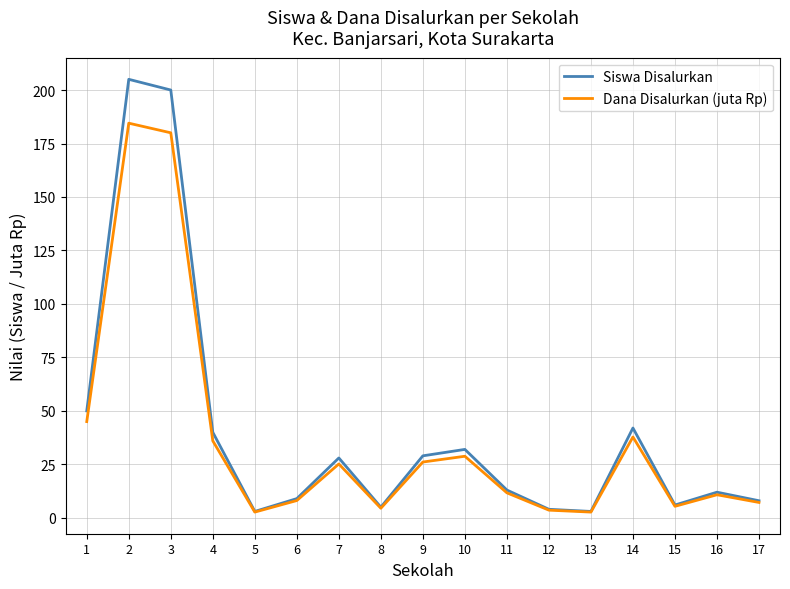

At which label does Dana Disalurkan (juta Rp) first exceed 11?

1